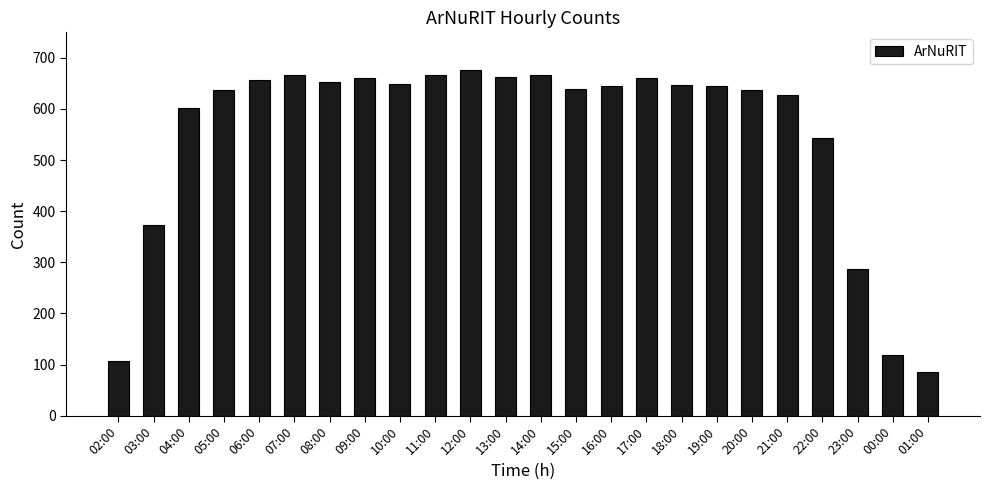

Which has a higher value, 23:00 or 07:00?

07:00